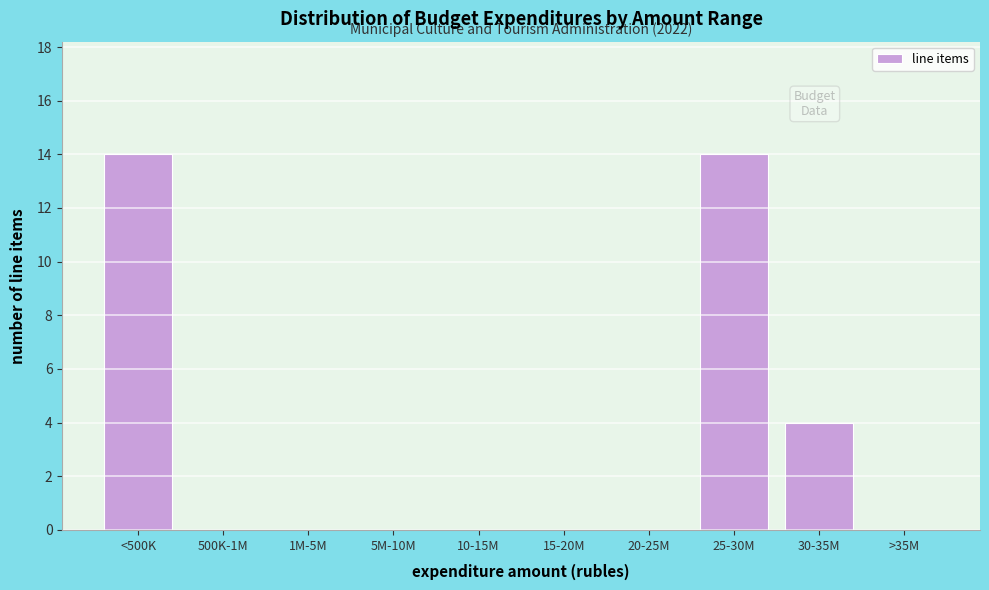

Reading left to right, list all the values displayed in this chart.

<500K=14	500K-1M=0	1M-5M=0	5M-10M=0	10-15M=0	15-20M=0	20-25M=0	25-30M=14	30-35M=4	>35M=0